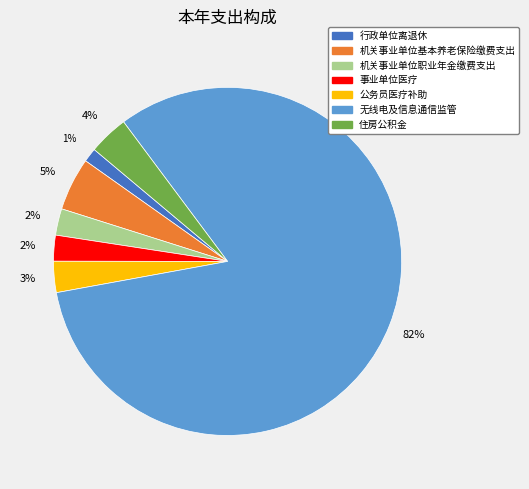

To the nearest percent, what percentage of the pie is 机关事业单位职业年金缴费支出?

2%